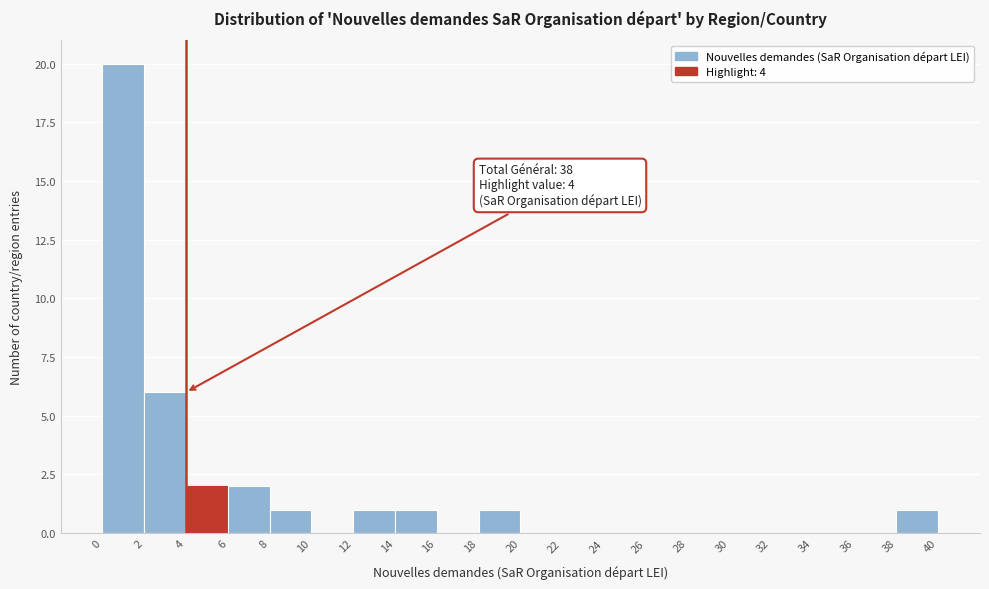

Over which range of the x-axis is the bar tallest?

0 to 2